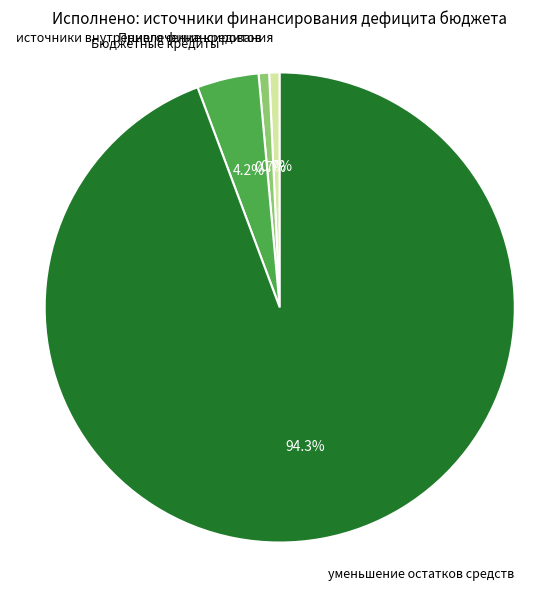

Is there a majority slice in this chart?

Yes